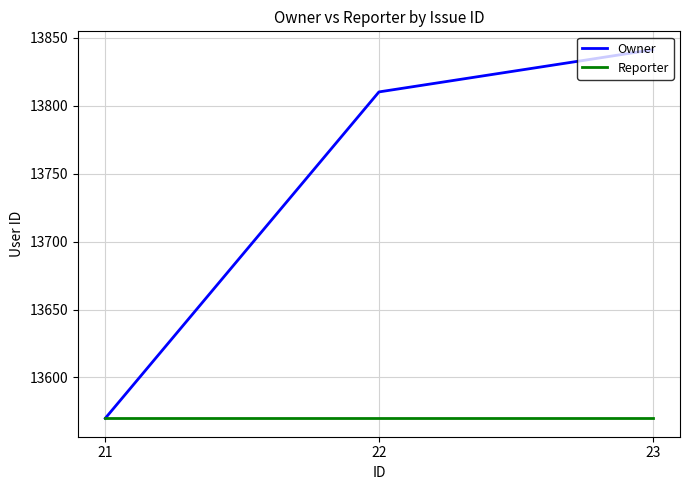

Which series has the widest spread of values?

Owner